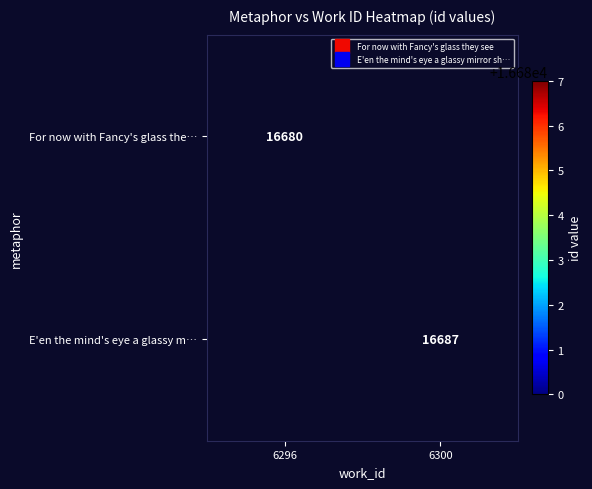

Which series has the widest spread of values?

For now with Fancy's glass the…